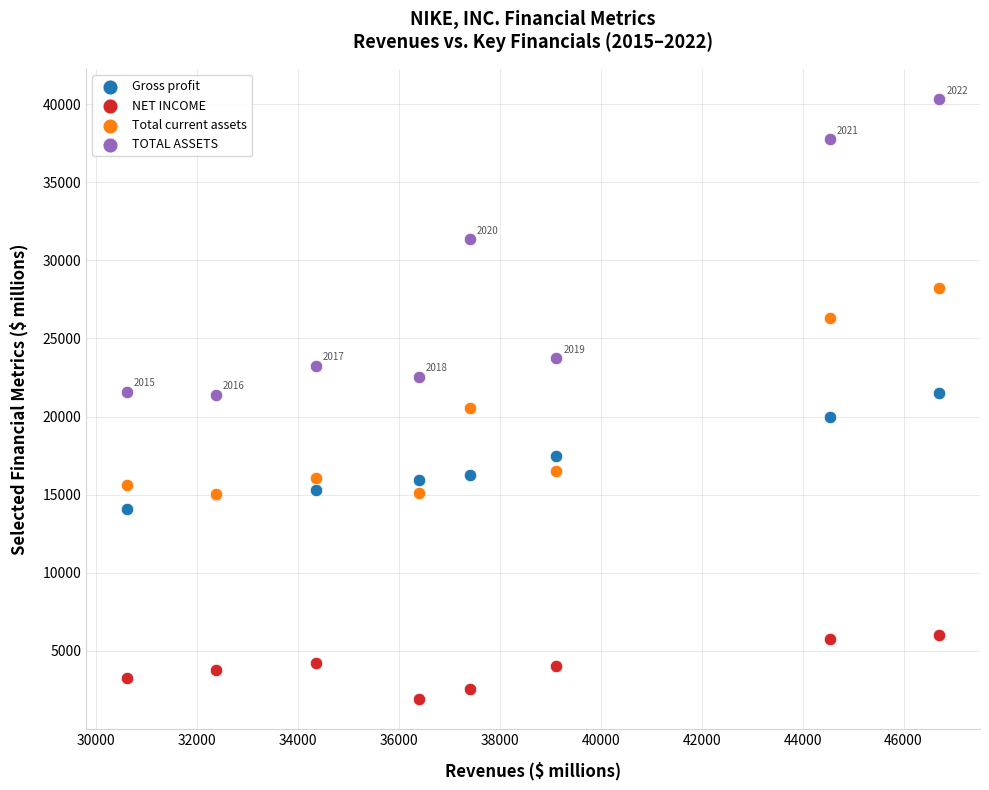

What are all the series names shown in the legend?

Gross profit, NET INCOME, Total current assets, TOTAL ASSETS